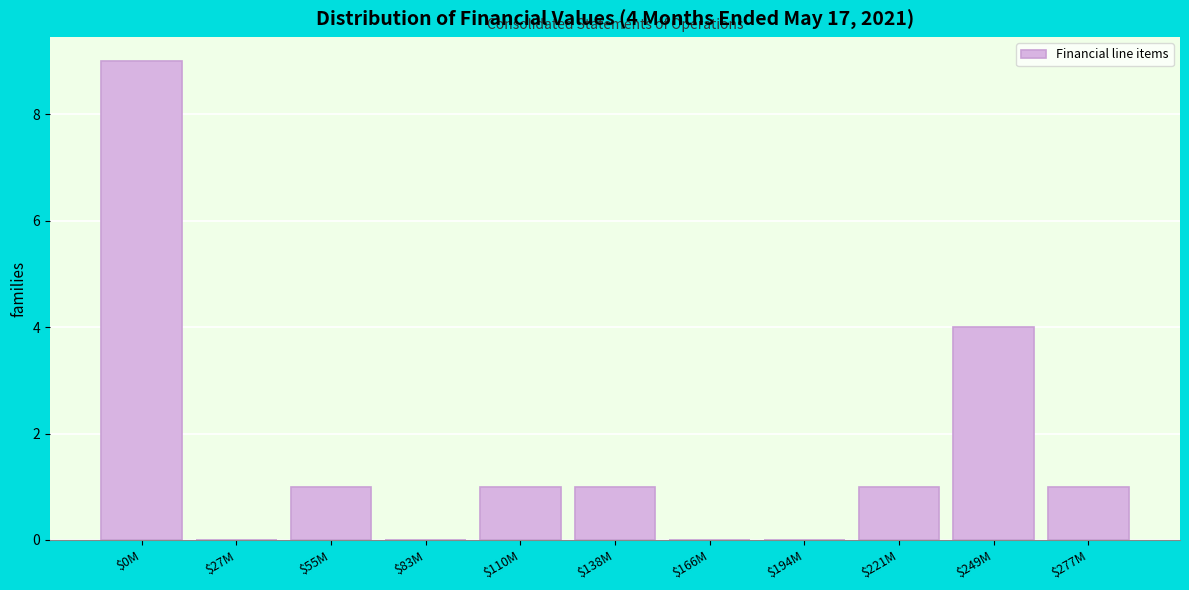

What is the greatest value displayed?

9